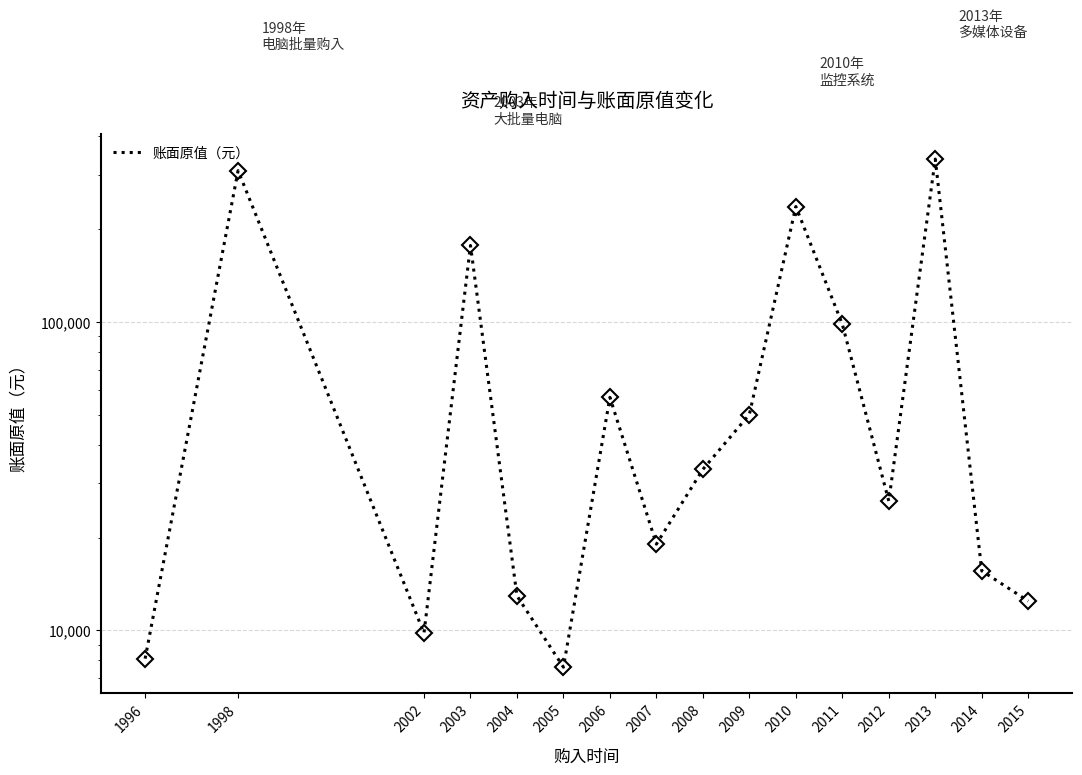

How many interior local valleys (lower than both neighbors) does the data have?

4